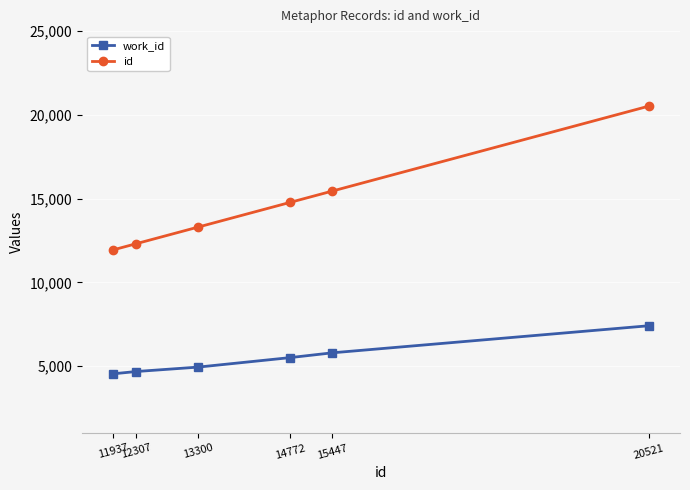

How many lines are shown in the chart?

2